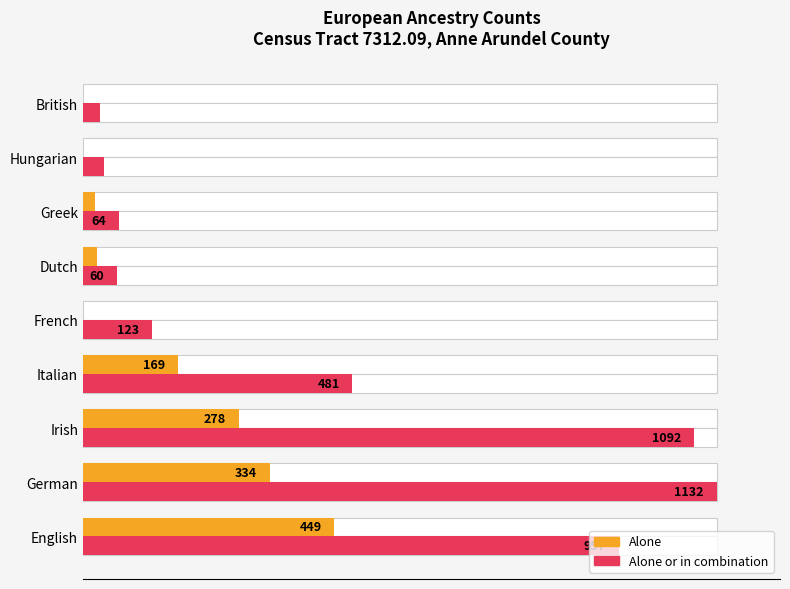

How many bars are there in total?

18